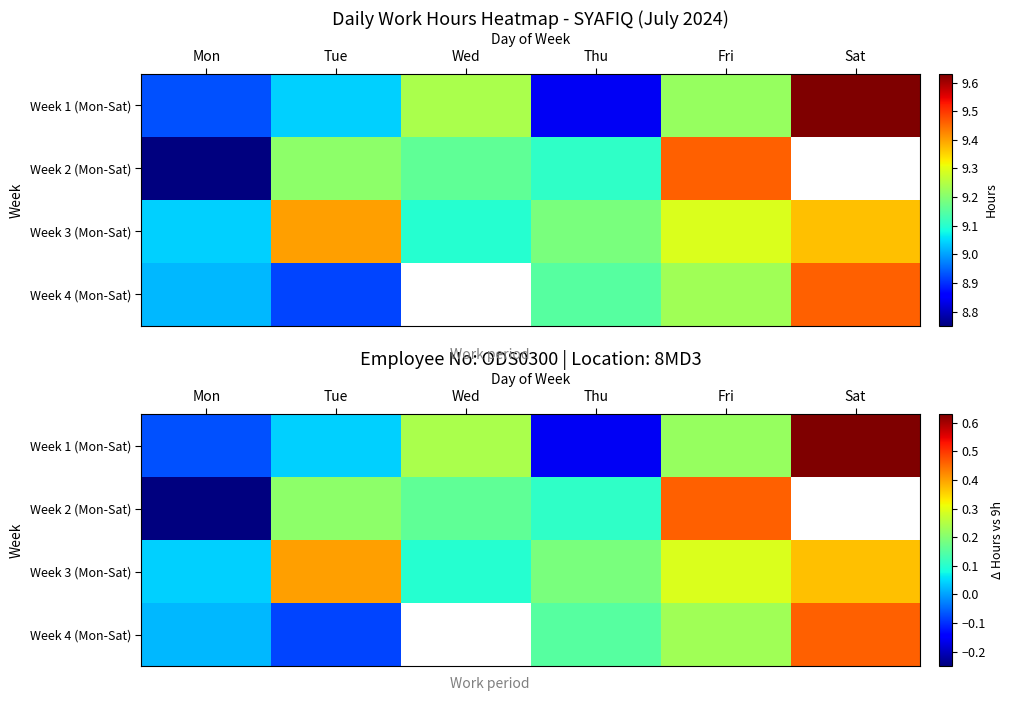

What is the lowest value of the Week 4 (Mon-Sat) series?

-0.1